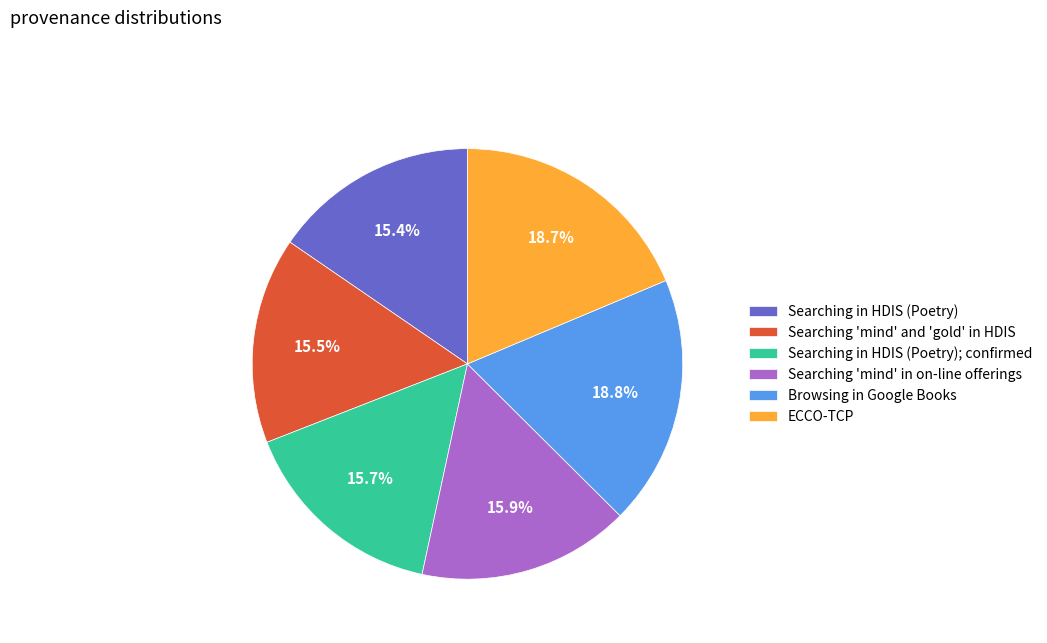

Is the sum of Searching in HDIS (Poetry) and Searching 'mind' in on-line offerings greater than half?

No